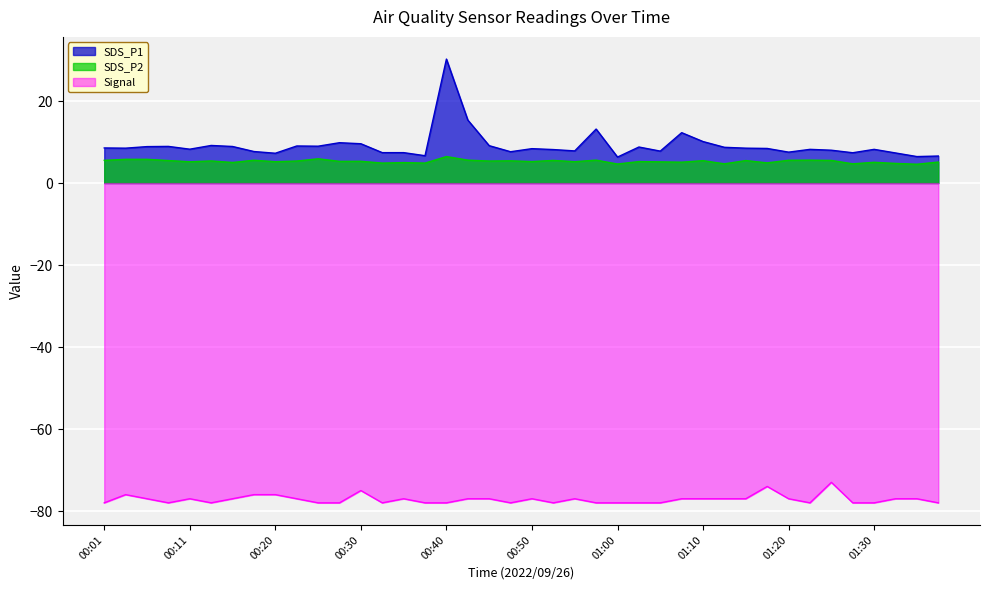

What is the total value across all series at 01:25?

-59.5